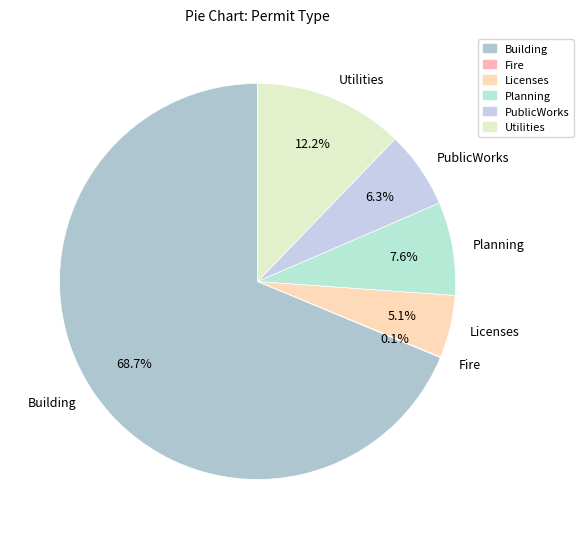

What percentage is the PublicWorks slice, to the nearest percent?

6%